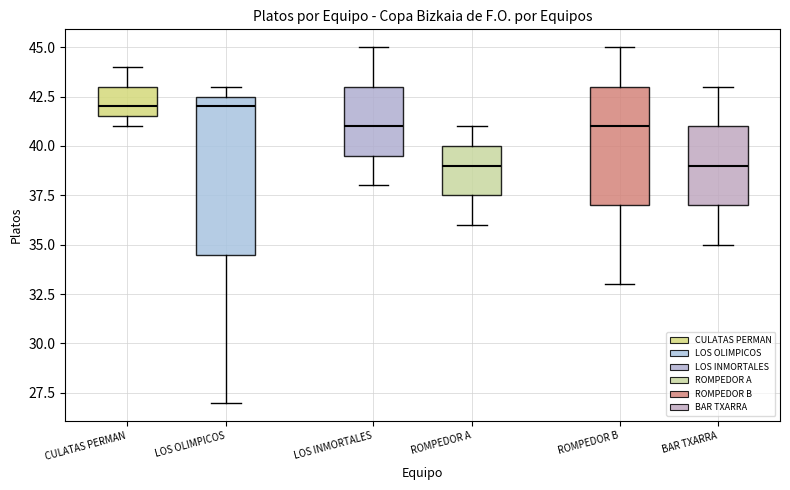

Comparing the boxes themselves (not the whiskers), which one is the tallest?

LOS OLIMPICOS